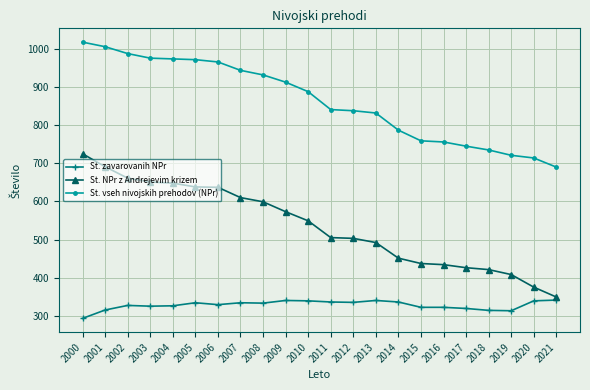

How many data points in St. zavarovanih NPr are less than 333?

11